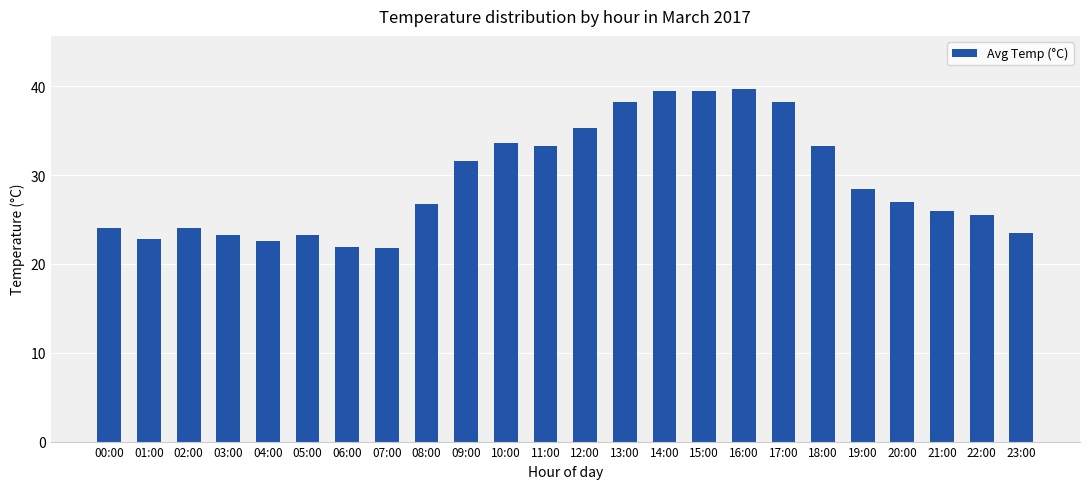

How many values are below 27?

12